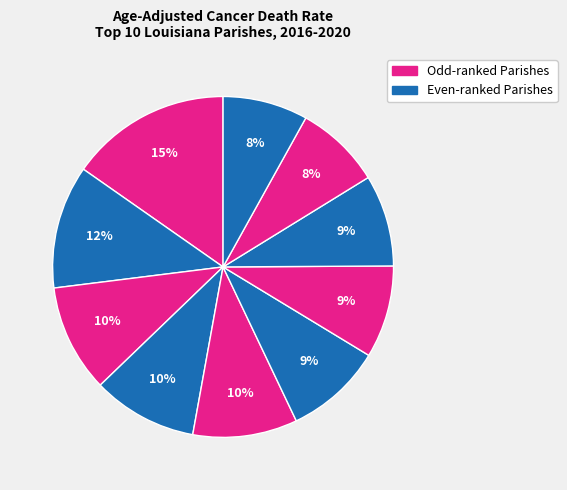

To the nearest percent, what is the difference between the largest and smallest slice percentages?

7%